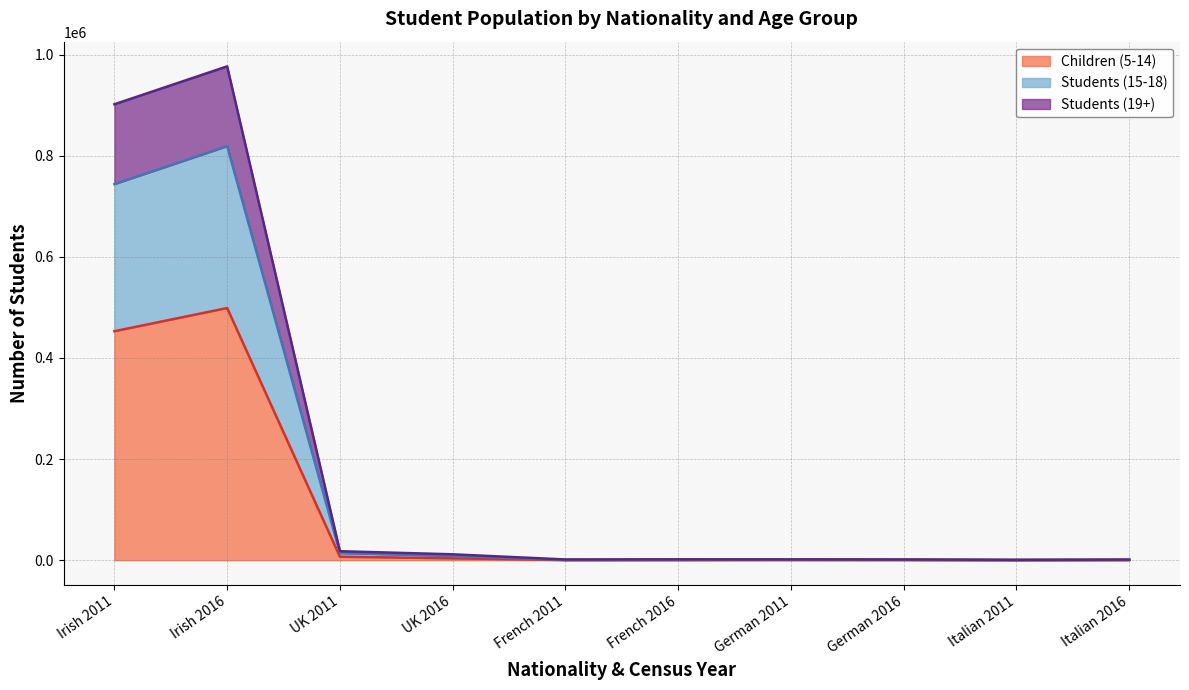

True or false: Students (19+) has more than 1 points higher than both neighbors.

True